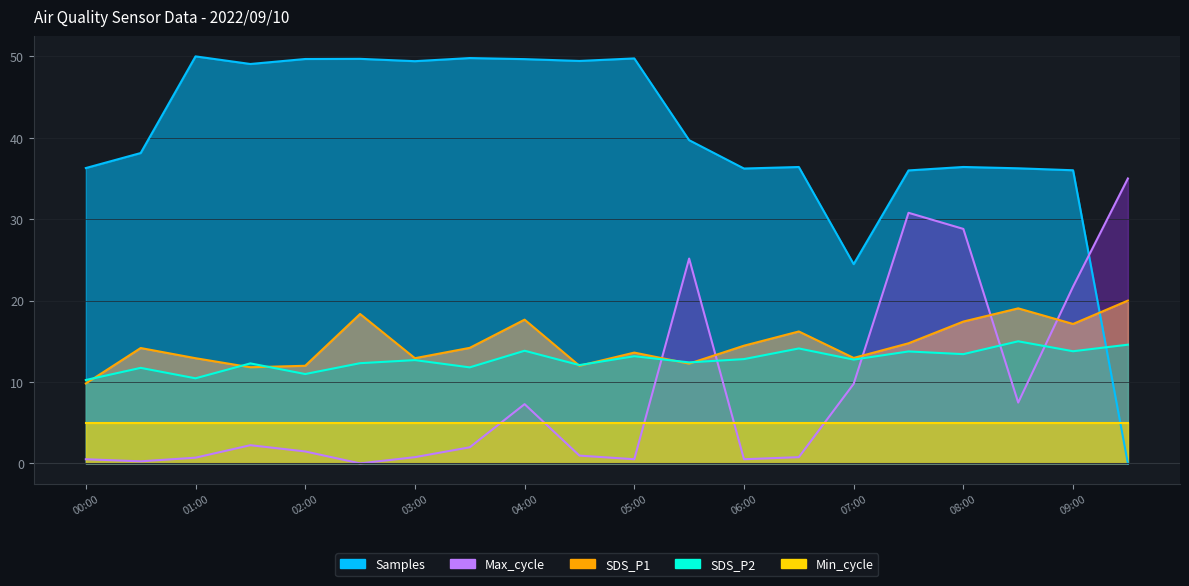

How many data points does each series have?

20